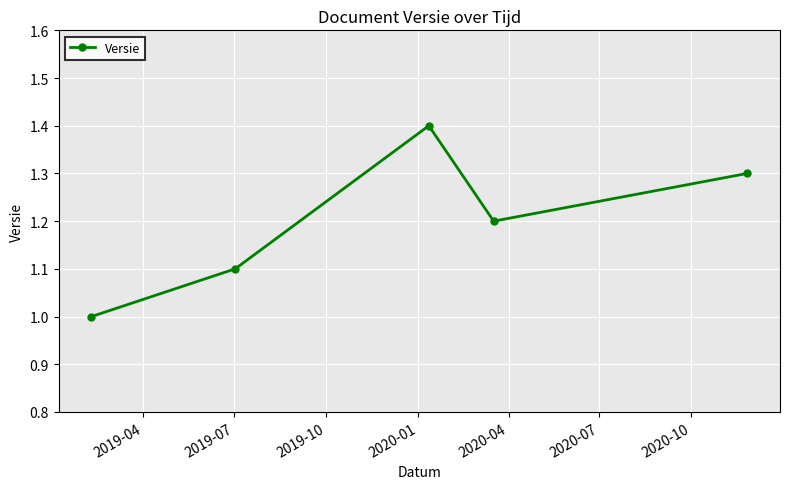

What is the maximum value shown in the chart?

1.4